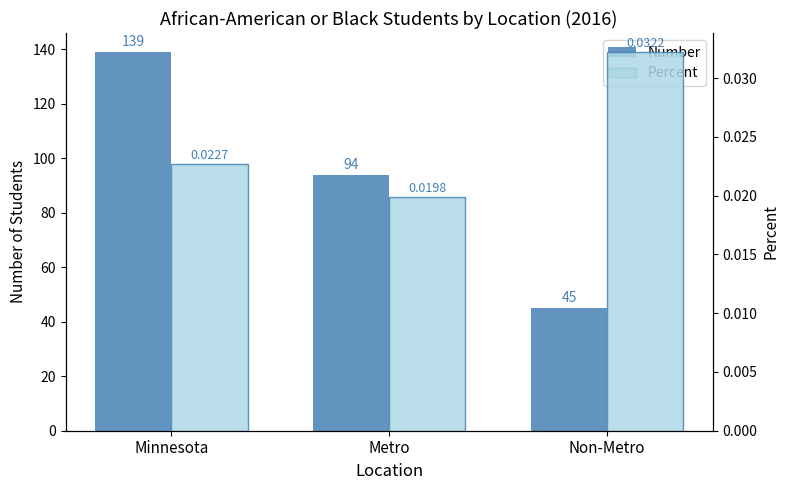

What is the average value of the Number series?

92.7